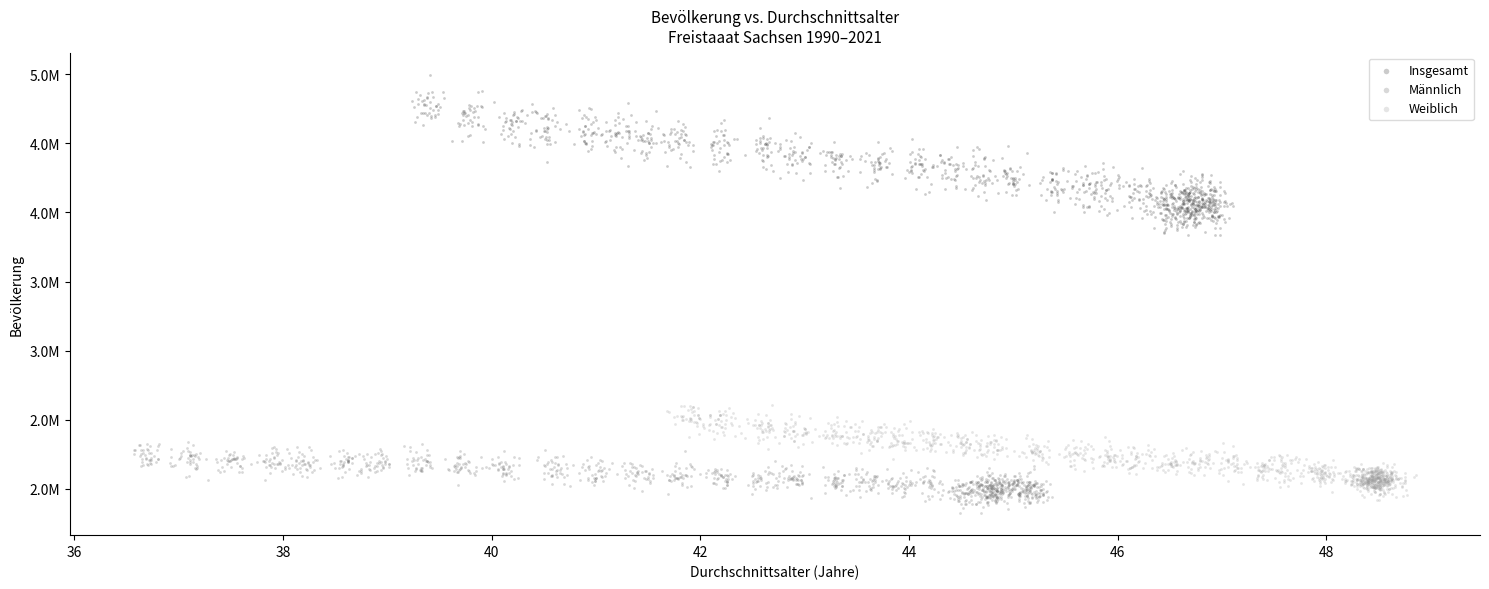

Which series has the largest Y range (max minus min)?

Insgesamt